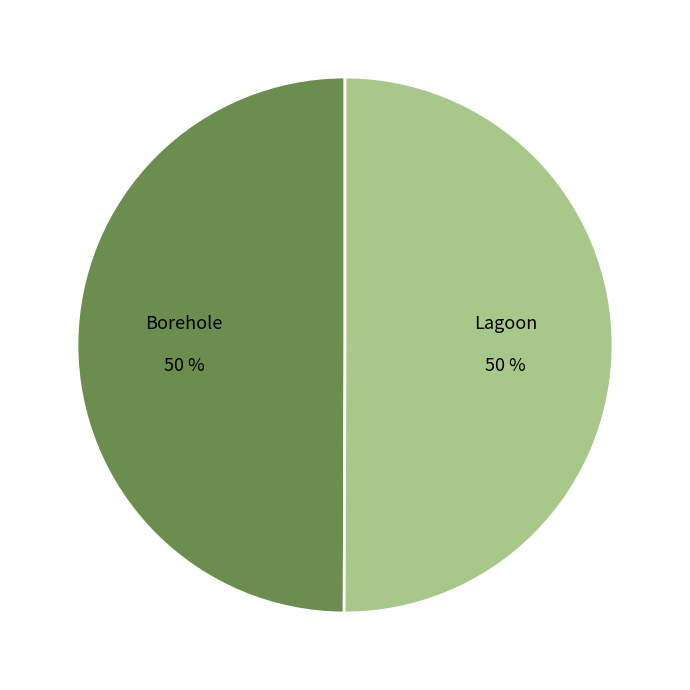

To the nearest percent, what portion does Borehole represent?

50%